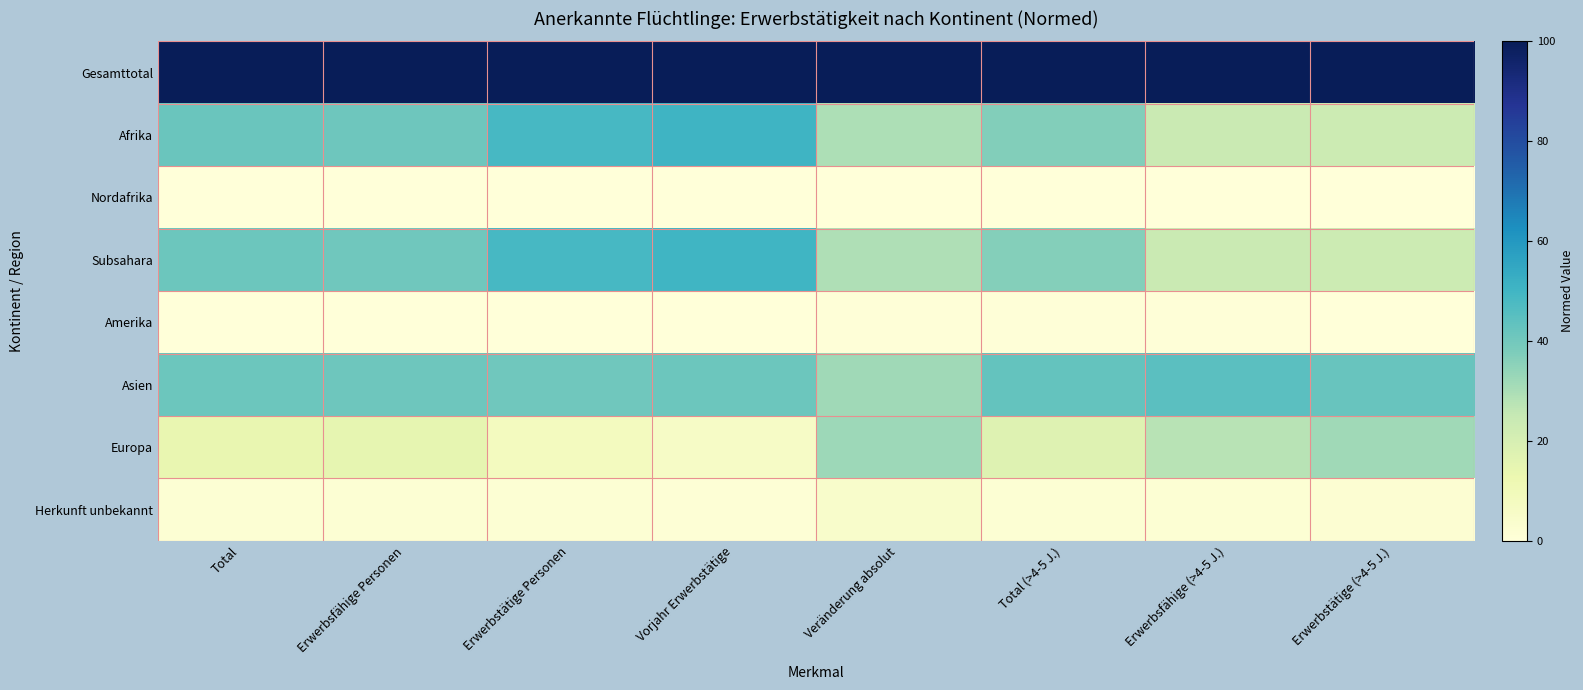

Between Erwerbsfähige Personen and Erwerbstätige Personen, which series saw the biggest shift?

Subsahara